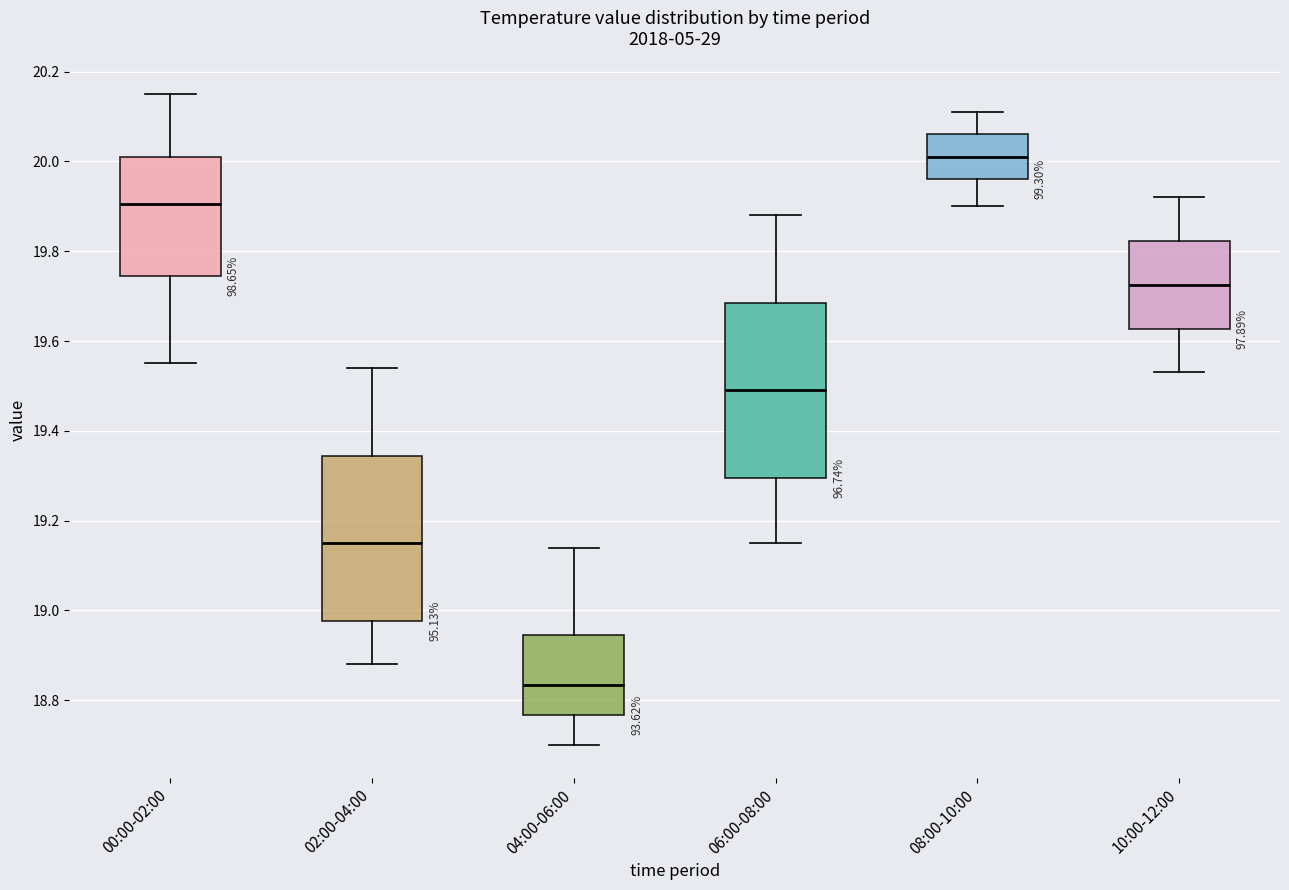

Where does the upper whisker of the box for 08:00-10:00 end on the y-axis? The values are not printed on the chart, so give them approximately, as read against the axis.

20.12